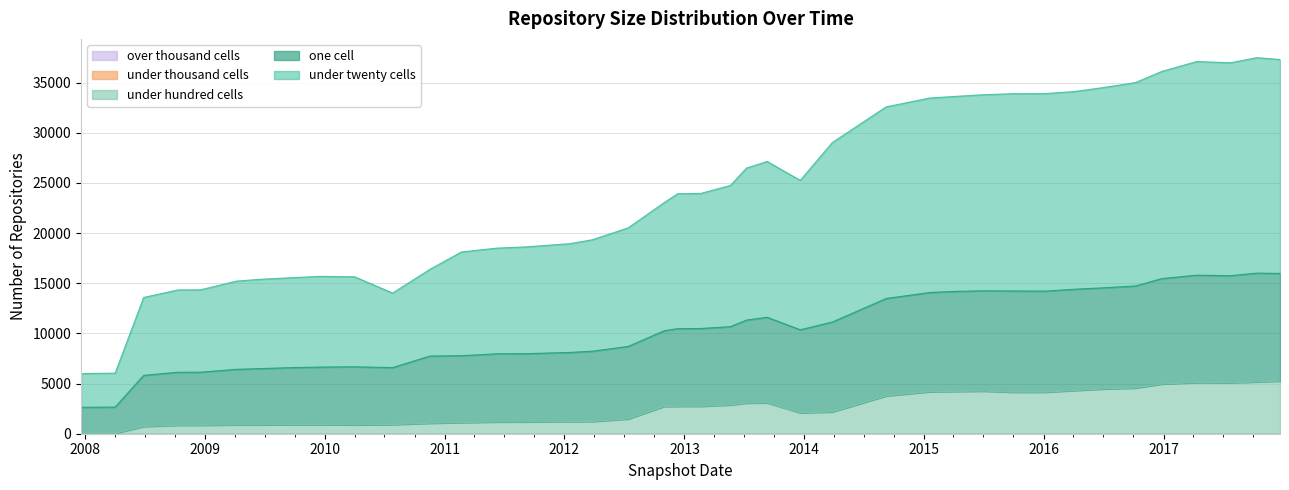

Is it true that under_twenty_cells equals 6592 at 2009-09-25?

True